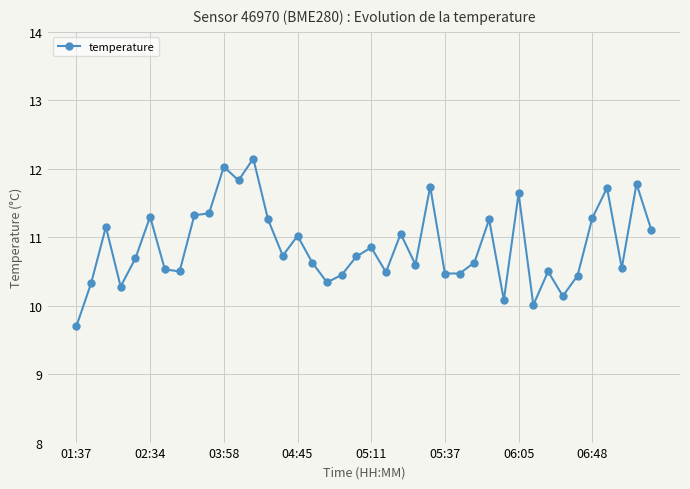

True or false: there are more than 0 points higher than both neighbors.

True